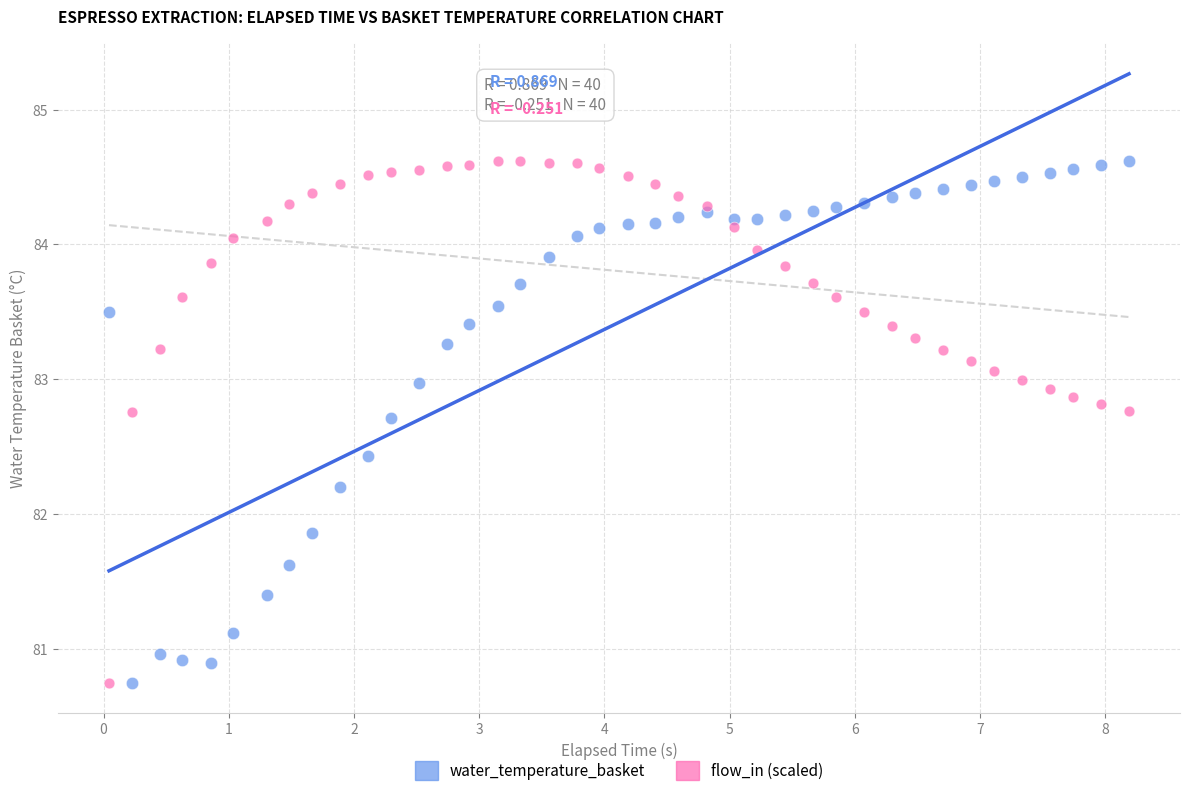

In the water_temperature_basket series, what Y value is closest to 82?

81.9